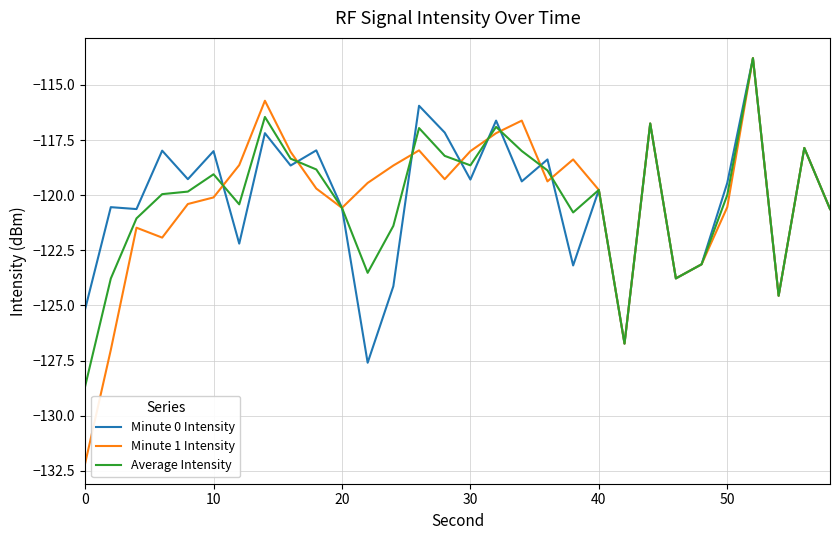

How many values in the Minute 0 Intensity series are below -119?

18